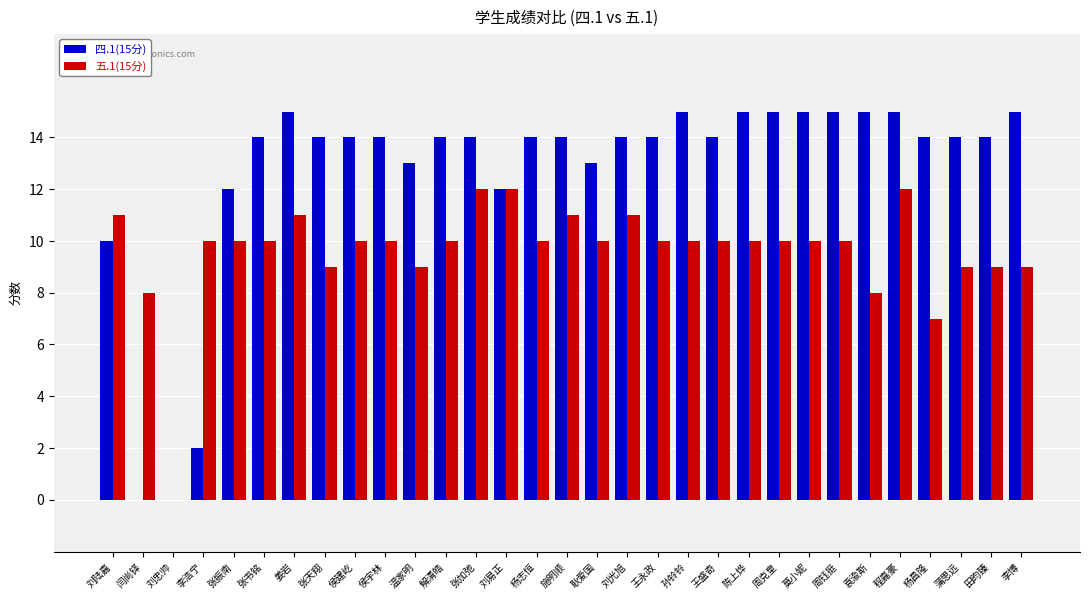

Is it true that 四.1(15分) equals 21 at 周钰挺?

False